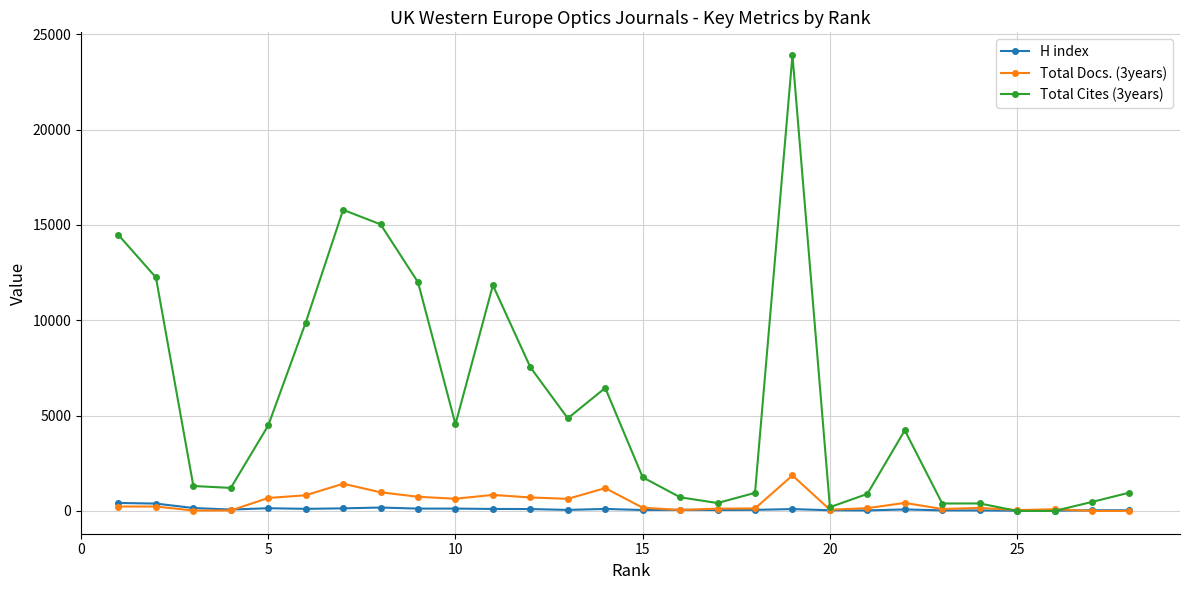

Which series has the widest spread of values?

Total Cites (3years)